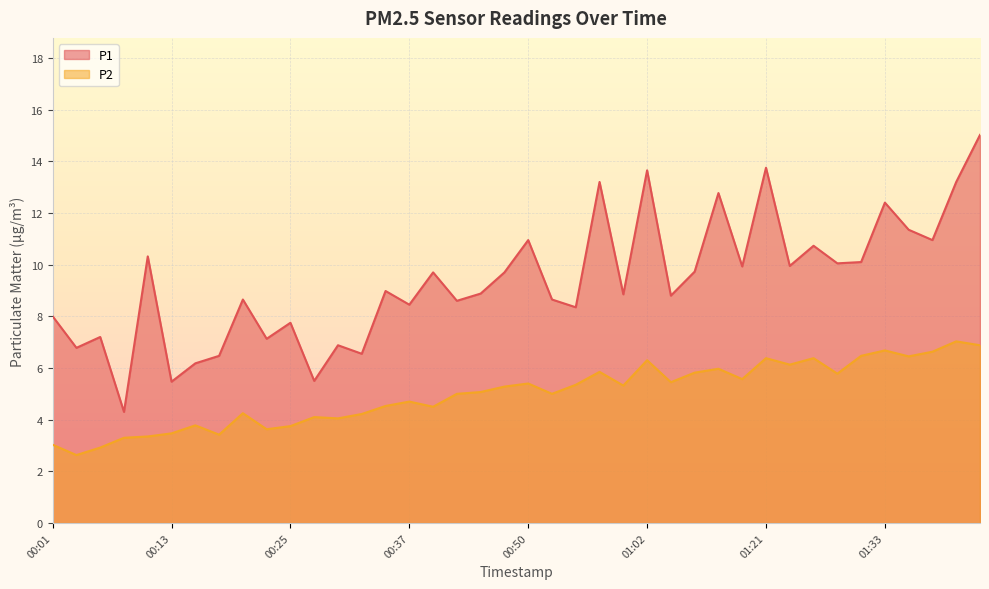

Between 00:23 and 01:31, which series saw the biggest shift?

P1